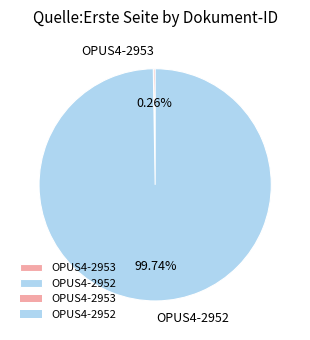

What is the majority slice?

OPUS4-2952